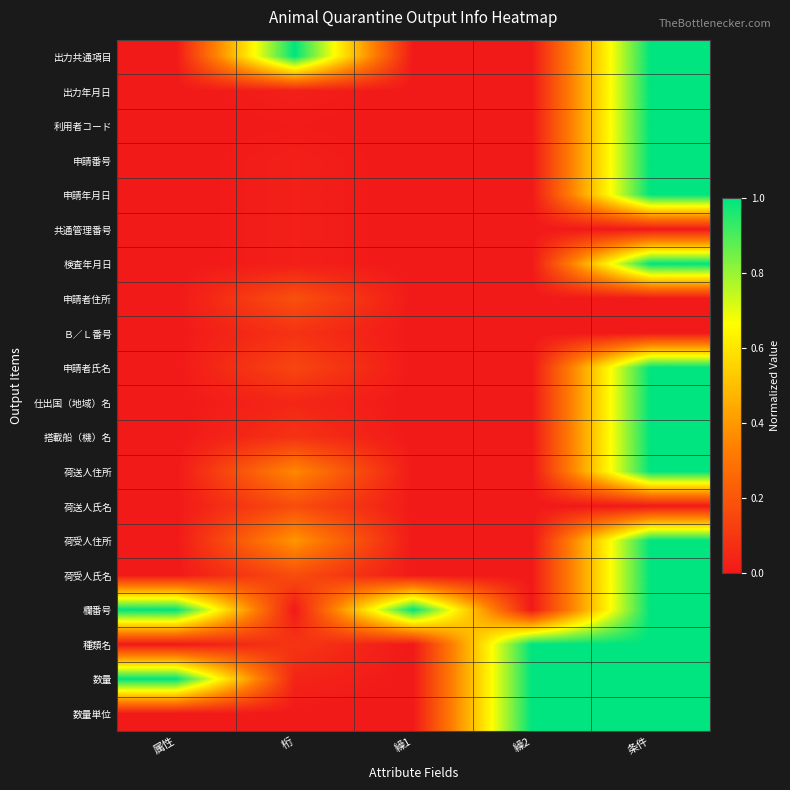

Reading right to left, what are all the values shown in this chart?

出力共通項目: 条件=1.0	繰2=0.0	繰1=0.0	桁=1.0	属性=0.0
出力年月日: 条件=1.0	繰2=0.0	繰1=0.0	桁=0.0	属性=0.0
利用者コード: 条件=1.0	繰2=0.0	繰1=0.0	桁=0.0	属性=0.0
申請番号: 条件=1.0	繰2=0.0	繰1=0.0	桁=0.0	属性=0.0
申請年月日: 条件=1.0	繰2=0.0	繰1=0.0	桁=0.0	属性=0.0
共通管理番号: 条件=0.0	繰2=0.0	繰1=0.0	桁=0.0	属性=0.0
検査年月日: 条件=1.0	繰2=0.0	繰1=0.0	桁=0.0	属性=0.0
申請者住所: 条件=0.0	繰2=0.0	繰1=0.0	桁=0.2	属性=0.0
Ｂ／Ｌ番号: 条件=0.0	繰2=0.0	繰1=0.0	桁=0.1	属性=0.0
申請者氏名: 条件=1.0	繰2=0.0	繰1=0.0	桁=0.1	属性=0.0
仕出国（地域）名: 条件=1.0	繰2=0.0	繰1=0.0	桁=0.0	属性=0.0
搭載船（機）名: 条件=1.0	繰2=0.0	繰1=0.0	桁=0.1	属性=0.0
荷送人住所: 条件=1.0	繰2=0.0	繰1=0.0	桁=0.4	属性=0.0
荷送人氏名: 条件=0.0	繰2=0.0	繰1=0.0	桁=0.2	属性=0.0
荷受人住所: 条件=1.0	繰2=0.0	繰1=0.0	桁=0.4	属性=0.0
荷受人氏名: 条件=1.0	繰2=0.0	繰1=0.0	桁=0.2	属性=0.0
欄番号: 条件=1.0	繰2=0.0	繰1=1.0	桁=0.0	属性=1.0
種類名: 条件=1.0	繰2=1.0	繰1=0.0	桁=0.1	属性=0.0
数量: 条件=1.0	繰2=1.0	繰1=0.0	桁=0.0	属性=1.0
数量単位: 条件=1.0	繰2=1.0	繰1=0.0	桁=0.0	属性=0.0